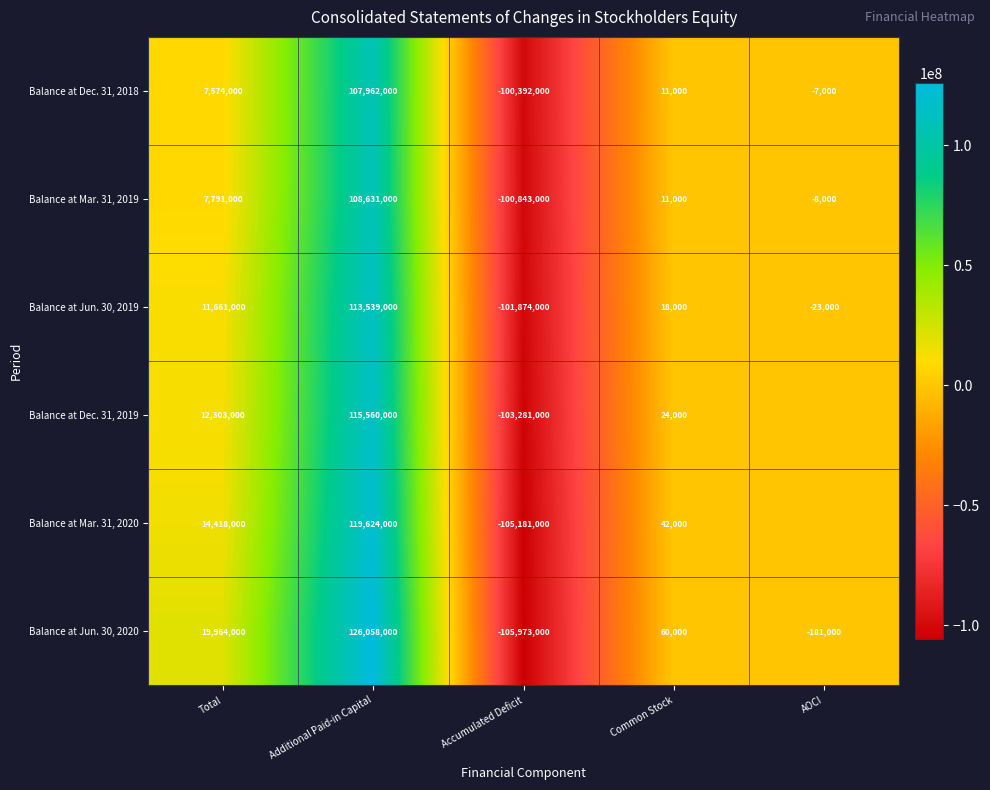

At how many categories does at least one series exceed -105068981?

5